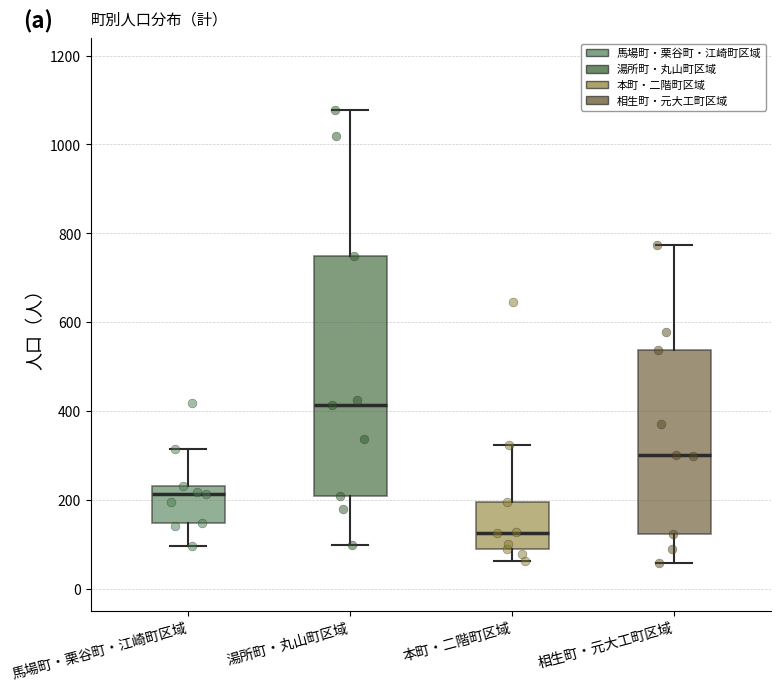

Reading left to right, read every box against the y-axis: the position of its median line, the range the box covers, and the ends of its whiskers. The values are not printed on the chart, so give them approximately, as read against the axis.

馬場町・栗谷町・江崎町区域: median 220, box 140 to 240, whiskers 100 to 320
湯所町・丸山町区域: median 420, box 200 to 740, whiskers 100 to 1080
本町・二階町区域: median 120, box 100 to 200, whiskers 60 to 320
相生町・元大工町区域: median 300, box 120 to 540, whiskers 60 to 780